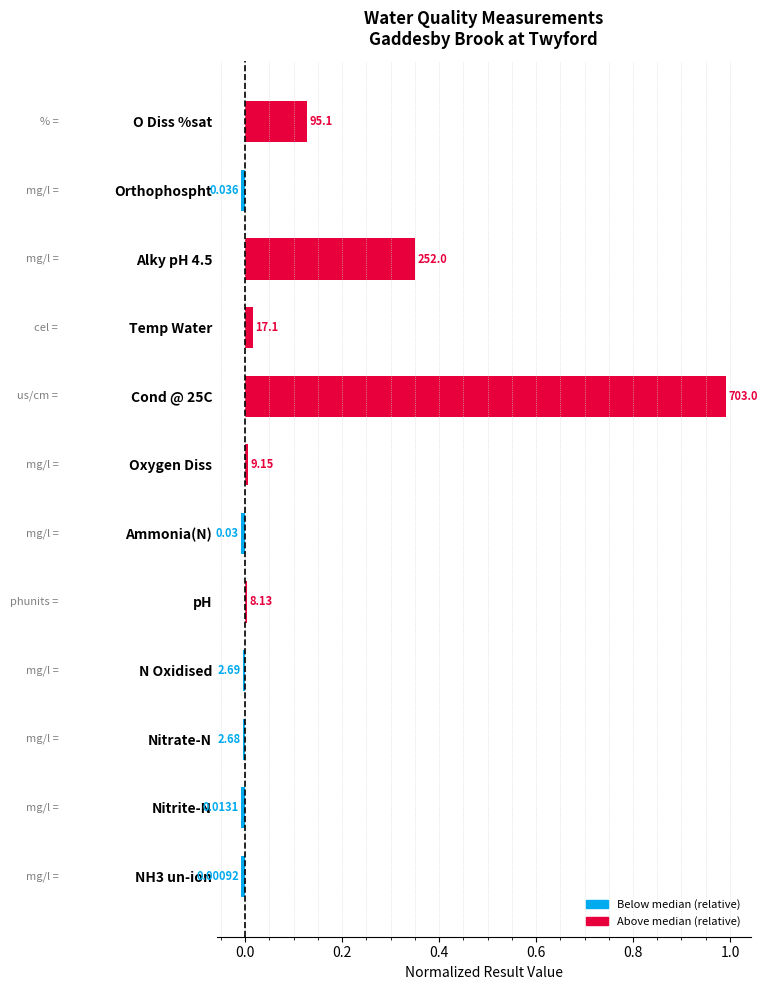

Does the chart contain any negative values?

Yes